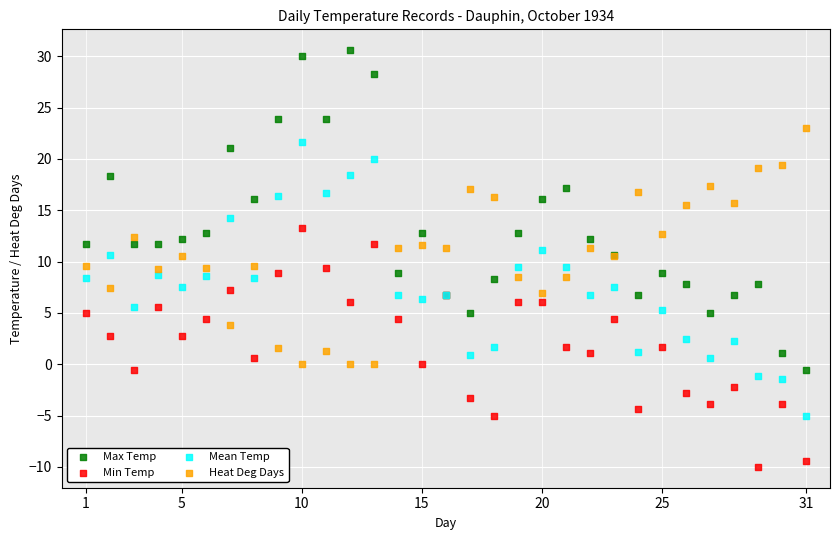

Which series contains the highest Y value?

Max Temp